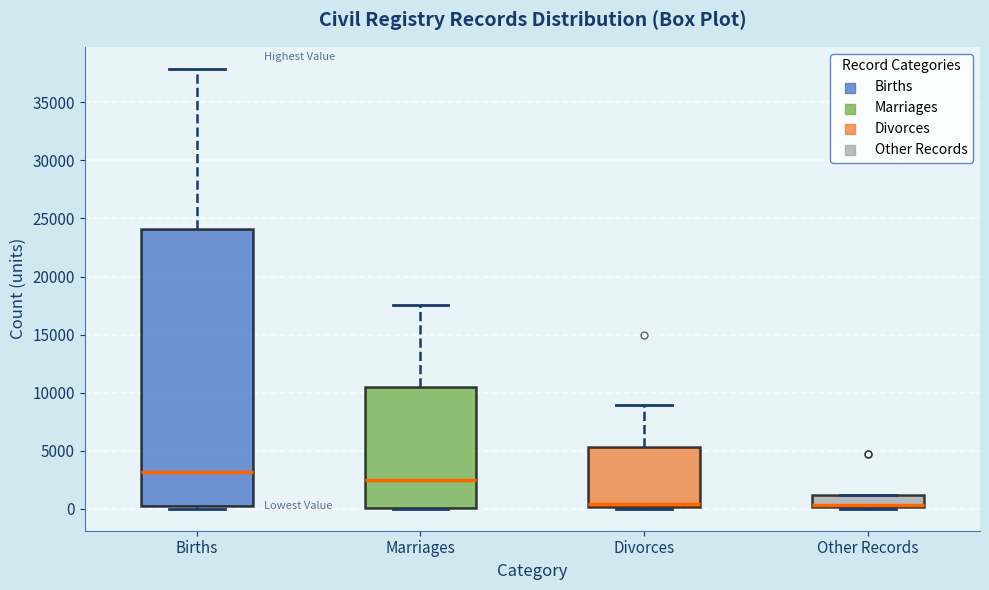

Where is the upper edge of the box for Other Records on the y-axis? The values are not printed on the chart, so give them approximately, as read against the axis.

1000